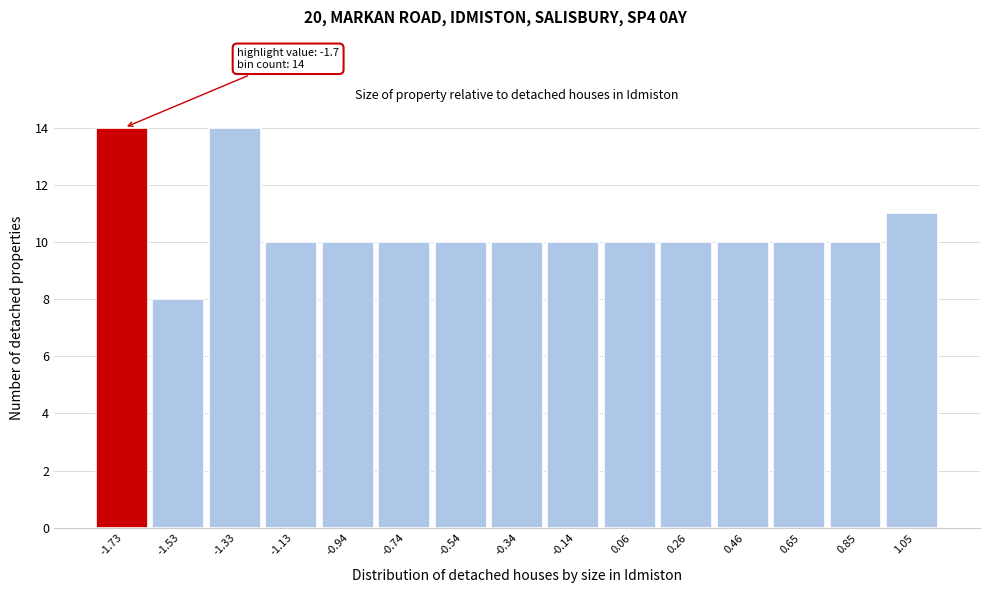

Reading right to left, list all the values displayed in this chart.

11	10	10	10	10	10	10	10	10	10	10	10	14	8	14